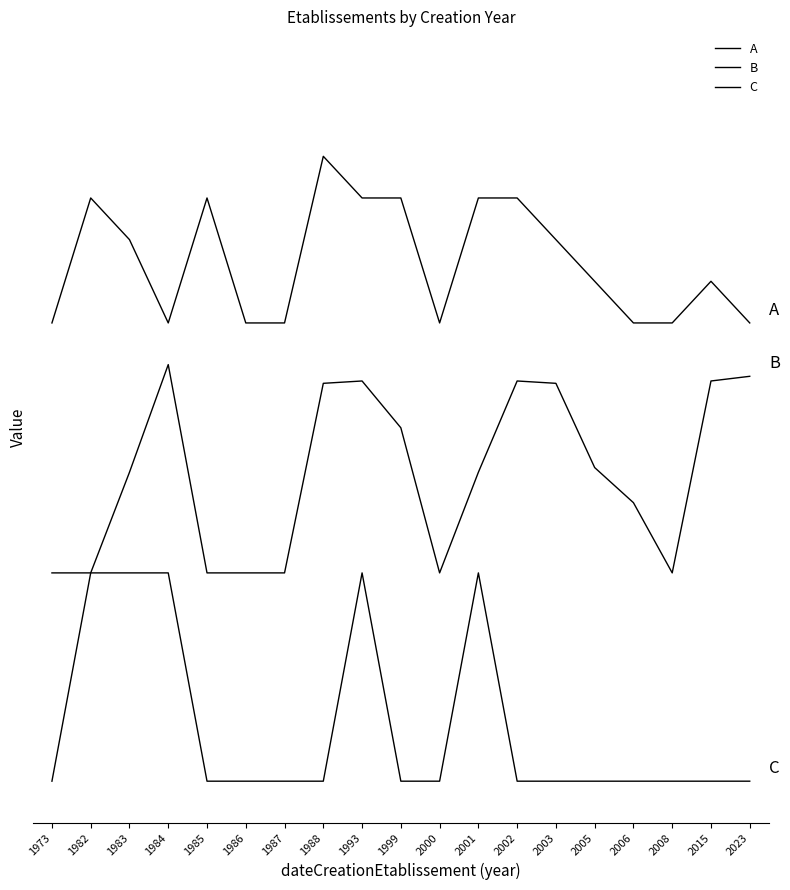

At which category does C reach its first local peak?

1993